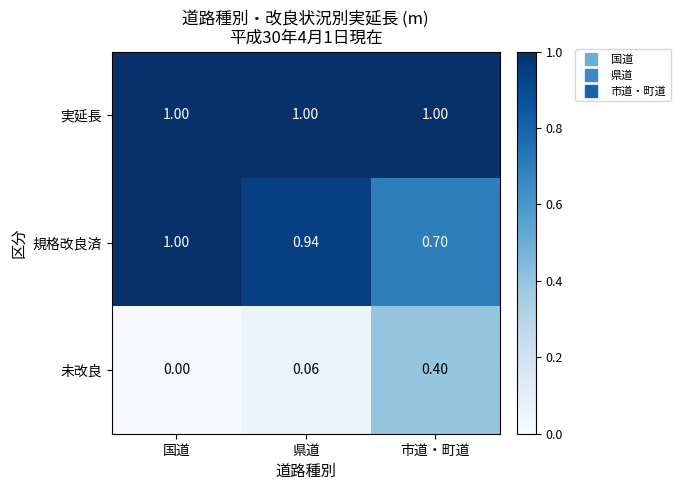

Between 県道 and 市道・町道, which series saw the biggest shift?

未改良